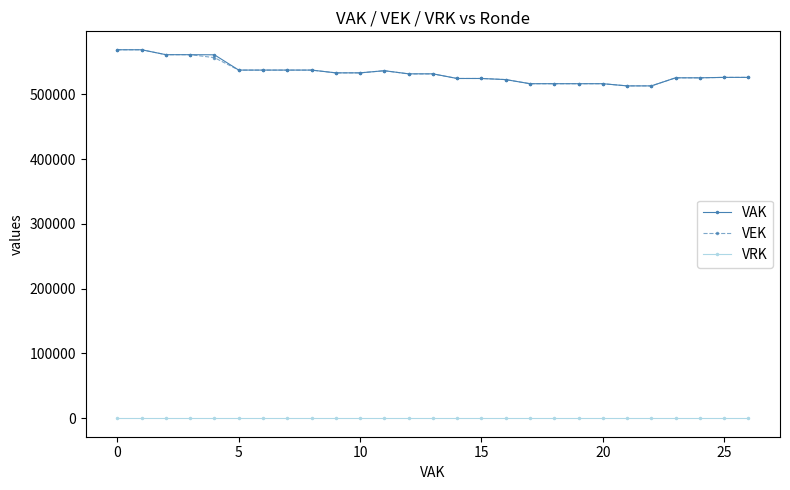

How many data points does each series have?

27